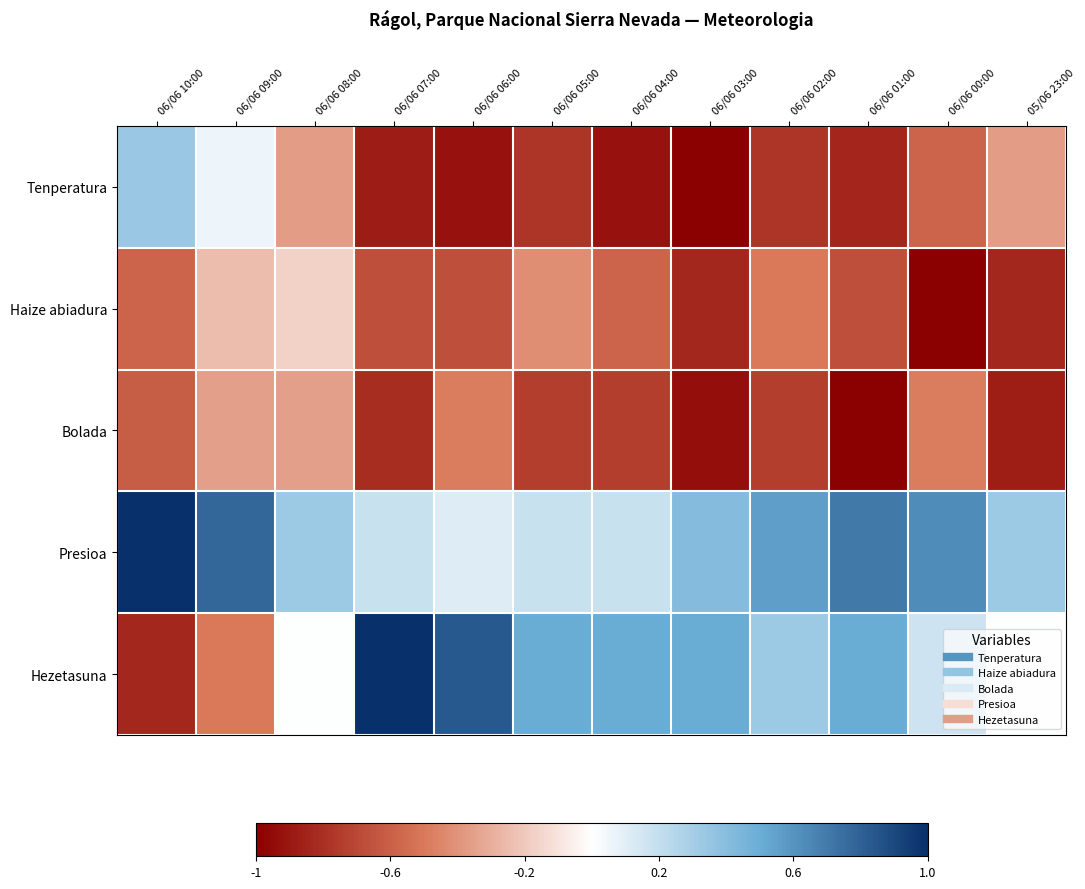

Reading left to right, what are all the values shown in this chart?

Tenperatura: 06/06 10:00=0.3	06/06 09:00=0.1	06/06 08:00=-0.4	06/06 07:00=-0.9	06/06 06:00=-0.9	06/06 05:00=-0.8	06/06 04:00=-0.9	06/06 03:00=-1.0	06/06 02:00=-0.8	06/06 01:00=-0.8	06/06 00:00=-0.6	05/06 23:00=-0.4
Haize abiadura: 06/06 10:00=-0.6	06/06 09:00=-0.2	06/06 08:00=-0.2	06/06 07:00=-0.7	06/06 06:00=-0.7	06/06 05:00=-0.4	06/06 04:00=-0.6	06/06 03:00=-0.8	06/06 02:00=-0.5	06/06 01:00=-0.7	06/06 00:00=-1.0	05/06 23:00=-0.8
Bolada: 06/06 10:00=-0.6	06/06 09:00=-0.4	06/06 08:00=-0.4	06/06 07:00=-0.8	06/06 06:00=-0.5	06/06 05:00=-0.7	06/06 04:00=-0.7	06/06 03:00=-0.9	06/06 02:00=-0.7	06/06 01:00=-1.0	06/06 00:00=-0.5	05/06 23:00=-0.9
Presioa: 06/06 10:00=1.0	06/06 09:00=0.8	06/06 08:00=0.3	06/06 07:00=0.2	06/06 06:00=0.1	06/06 05:00=0.2	06/06 04:00=0.2	06/06 03:00=0.4	06/06 02:00=0.6	06/06 01:00=0.7	06/06 00:00=0.6	05/06 23:00=0.3
Hezetasuna: 06/06 10:00=-0.8	06/06 09:00=-0.5	06/06 08:00=0.0	06/06 07:00=1.0	06/06 06:00=0.8	06/06 05:00=0.5	06/06 04:00=0.5	06/06 03:00=0.5	06/06 02:00=0.3	06/06 01:00=0.5	06/06 00:00=0.2	05/06 23:00=0.0